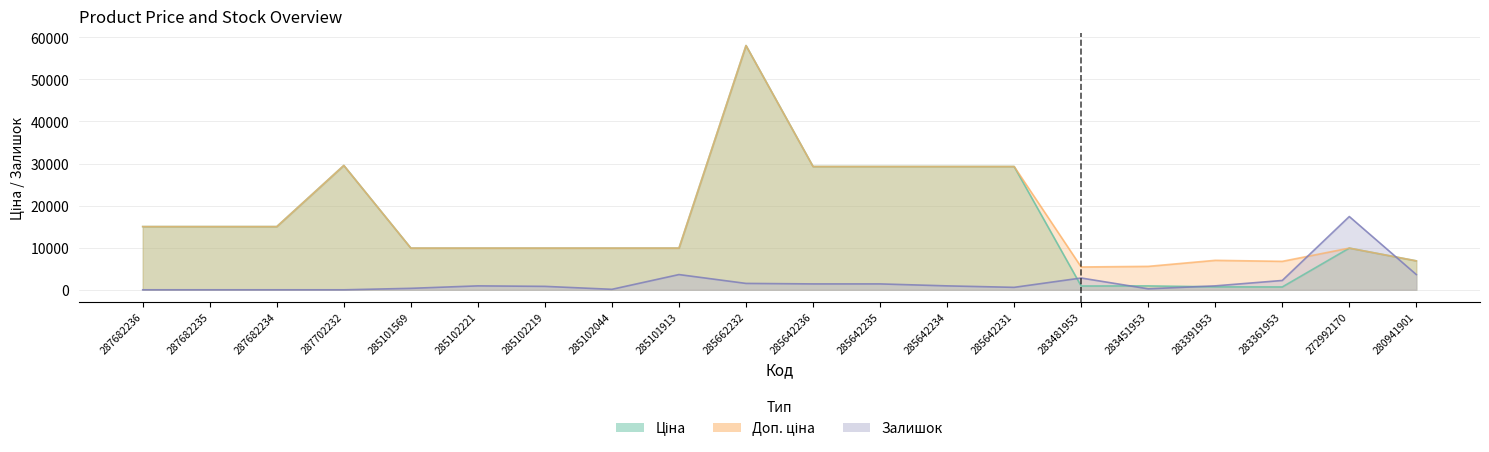

The value of Ціна at 287702232 is 29548.9. True or false?

True